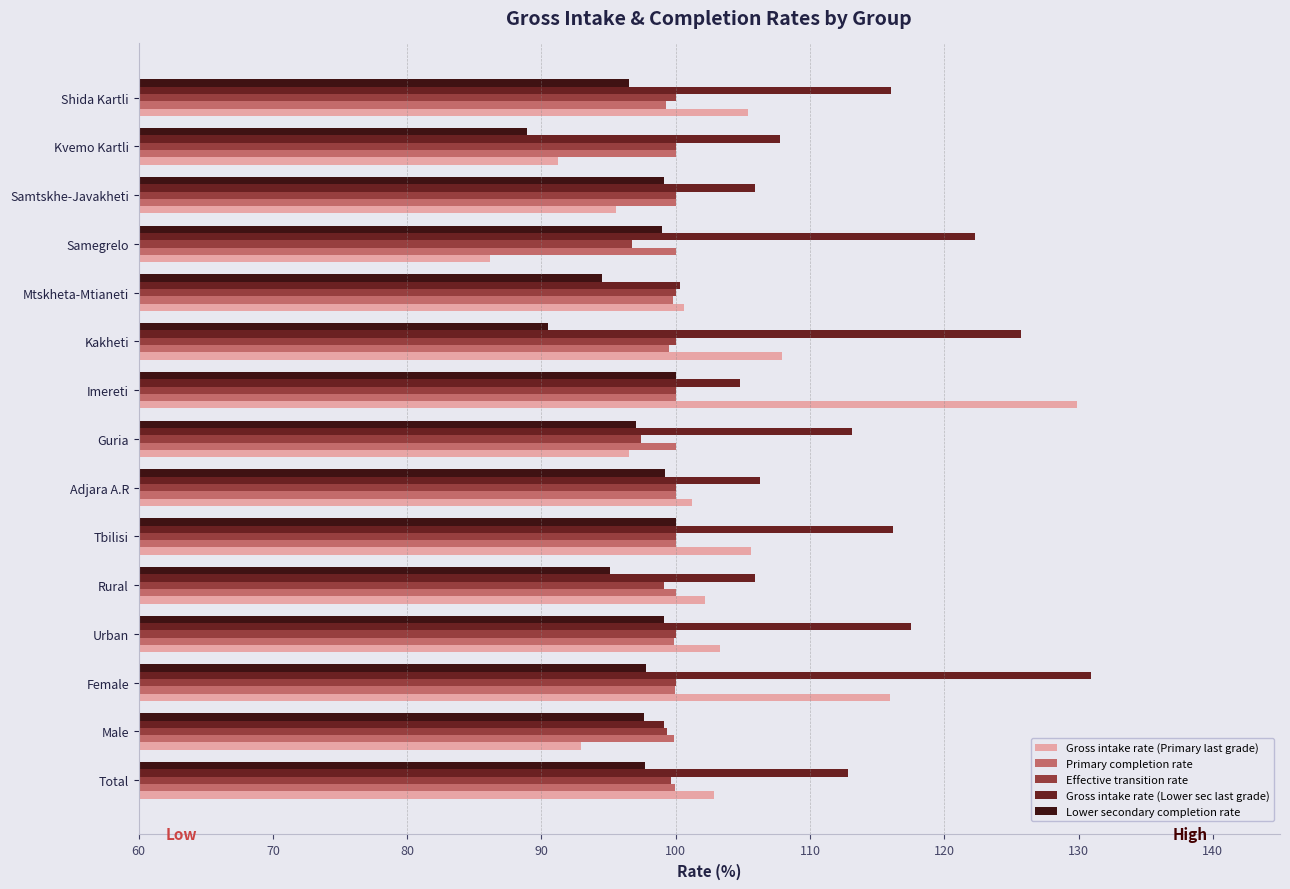

How many data points does each series have?

15